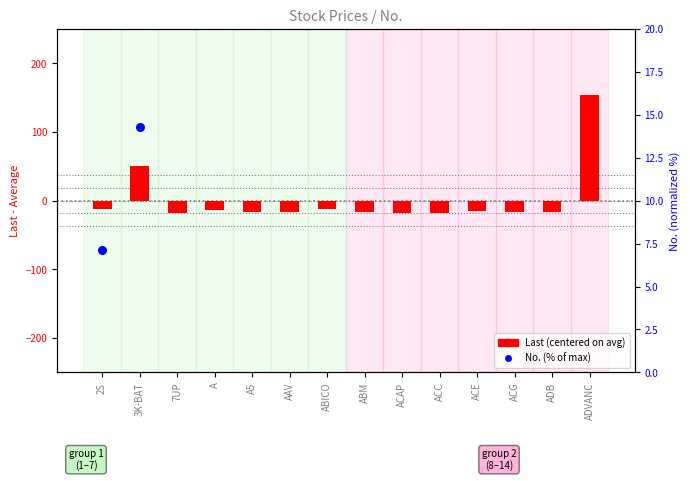

Which series contains the lowest Y value?

Last (centered)